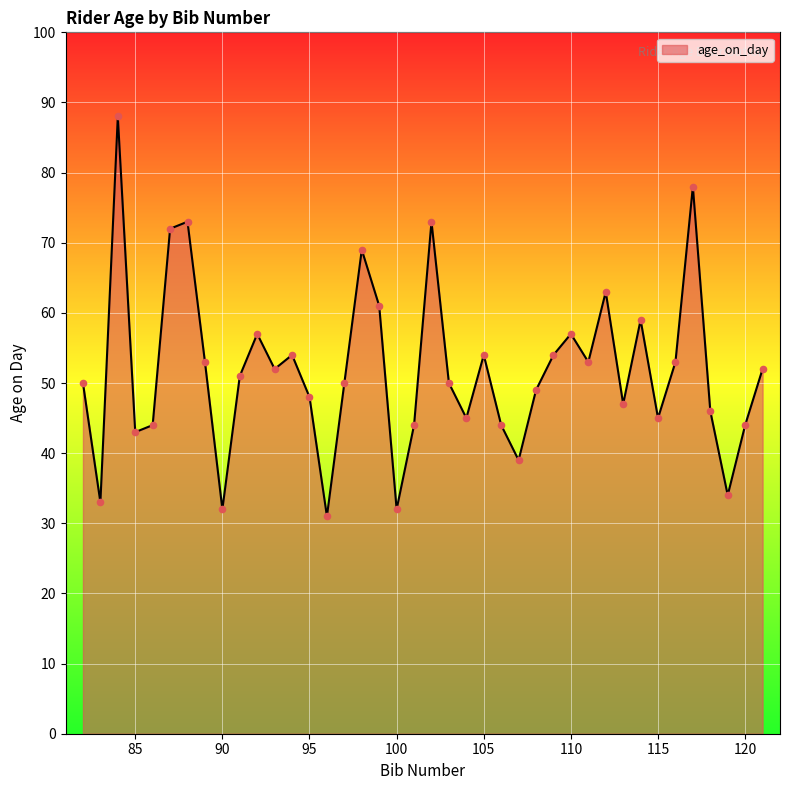

What is the difference between the maximum and minimum values?

57